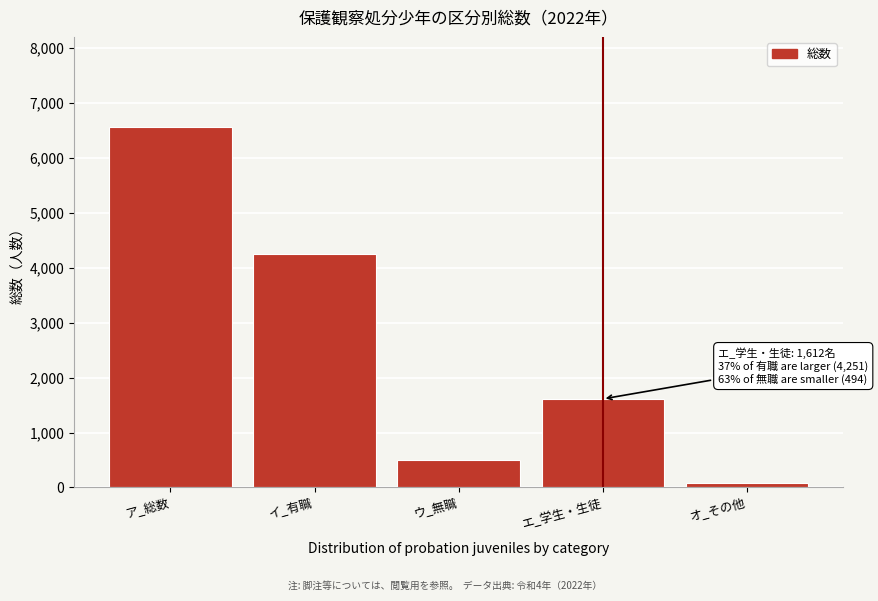

Reading left to right, transcribe all the data shown in this chart.

6566	4251	494	1612	83